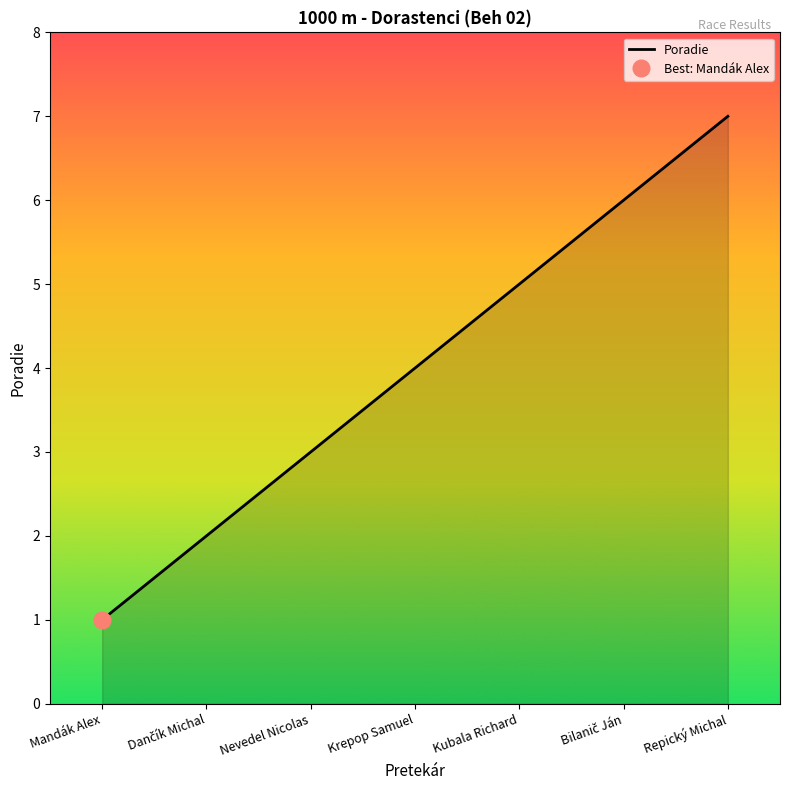

How many series are shown in this chart?

1